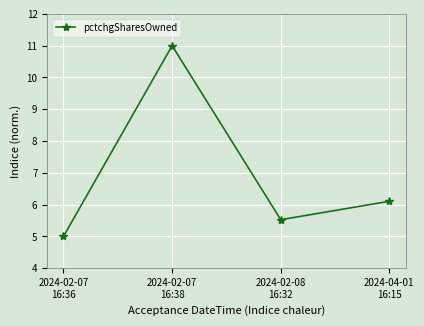

Reading right to left, list all the values displayed in this chart.

6.1	5.5	11.0	5.0